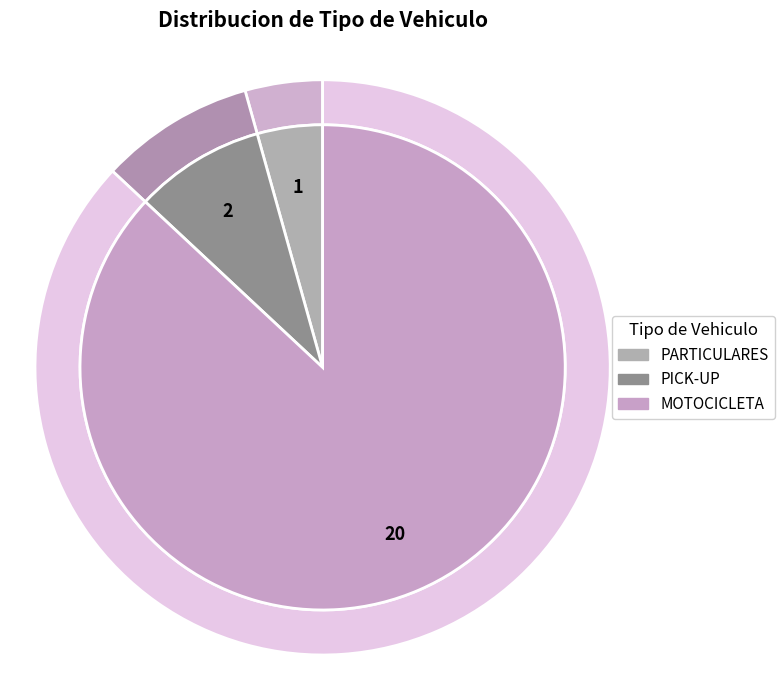

Which category has the biggest portion of the pie?

MOTOCICLETA